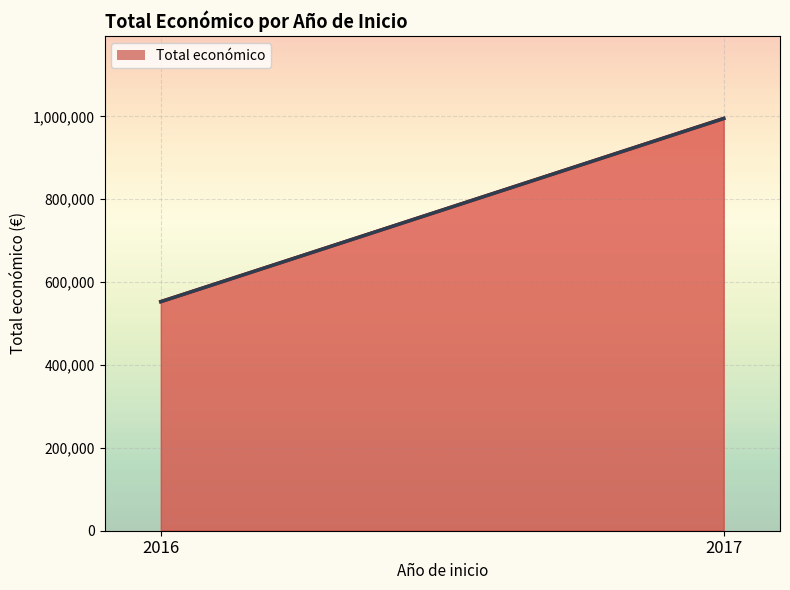

List the labels in order of value, largest first.

2017, 2016